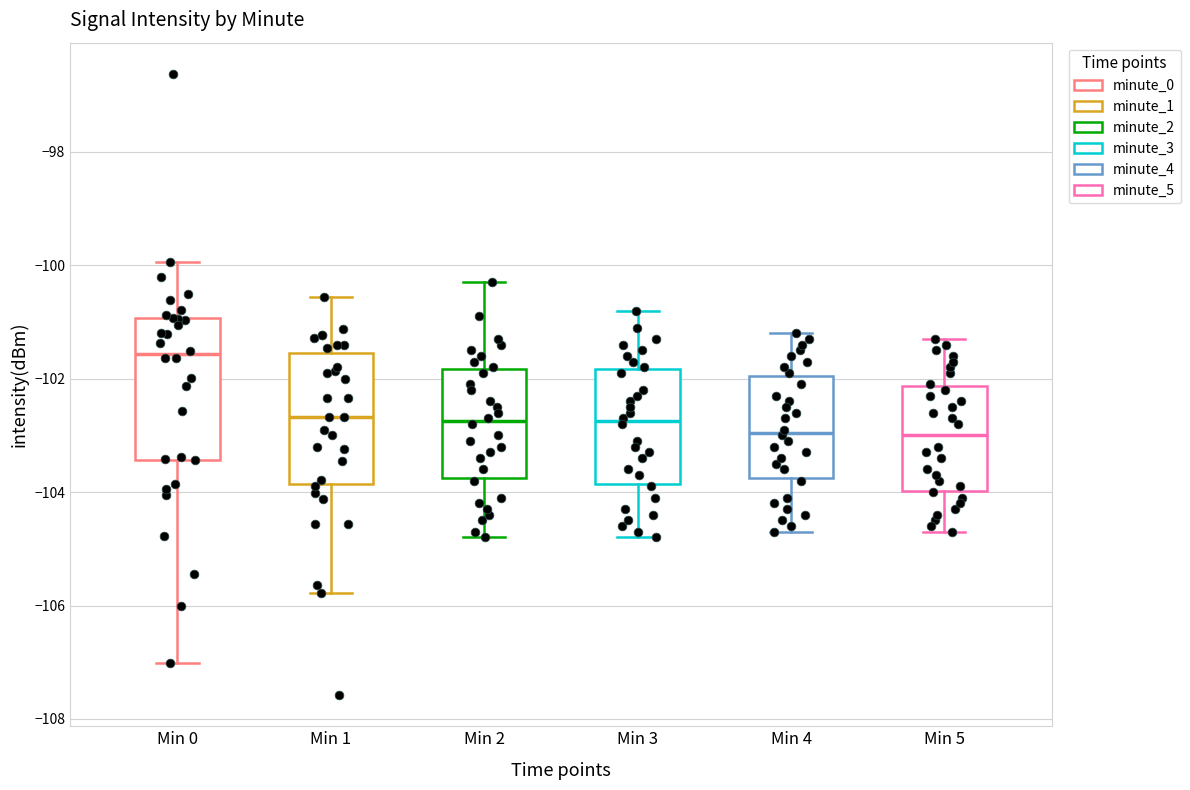

Reading left to right, read every box against the y-axis: the position of its median line, the range the box covers, and the ends of its whiskers. The values are not printed on the chart, so give them approximately, as read against the axis.

Min 0: median -101.6, box -103.4 to -101.0, whiskers -107.0 to -100.0
Min 1: median -102.6, box -103.8 to -101.6, whiskers -105.8 to -100.6
Min 2: median -102.8, box -103.8 to -101.8, whiskers -104.8 to -100.2
Min 3: median -102.8, box -103.8 to -101.8, whiskers -104.8 to -100.8
Min 4: median -103.0, box -103.8 to -102.0, whiskers -104.6 to -101.2
Min 5: median -103.0, box -104.0 to -102.2, whiskers -104.6 to -101.2